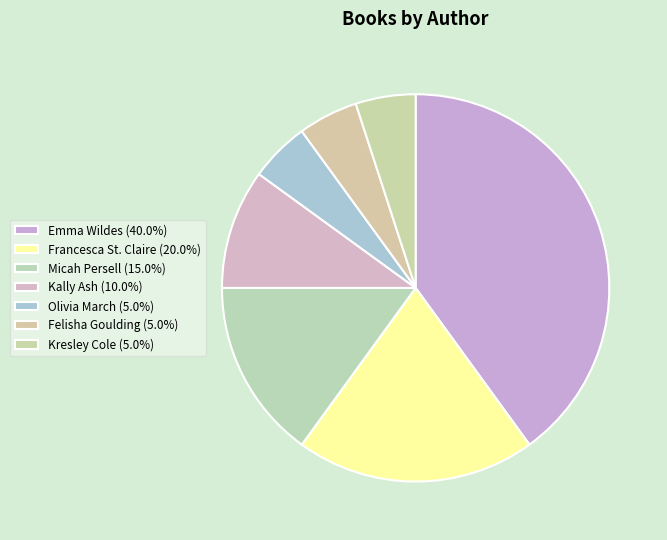

True or false: Felisha Goulding accounts for 5% of the total.

True